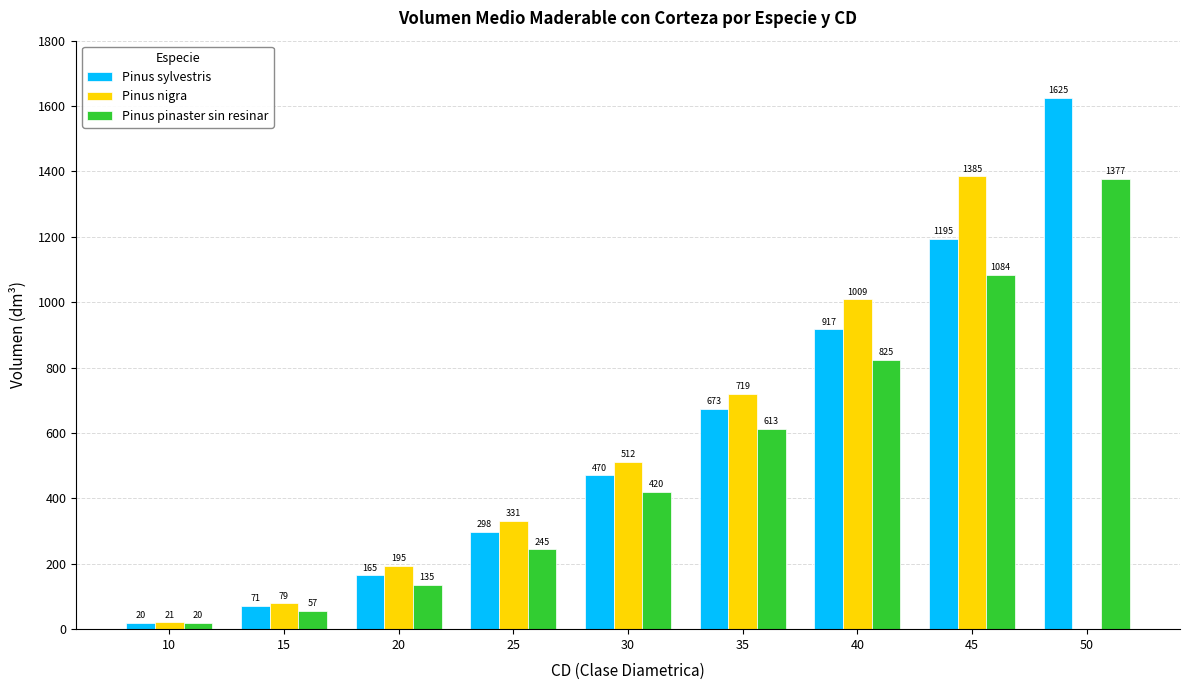

Which series has the largest total across all categories?

Pinus sylvestris